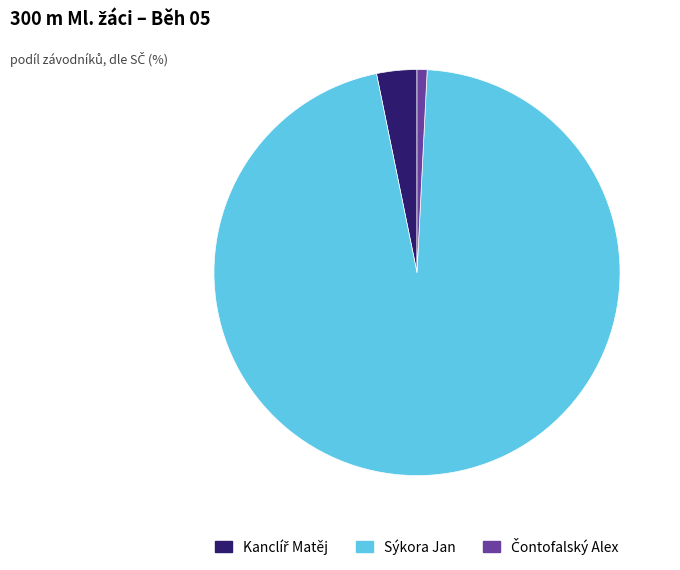

True or false: Sýkora Jan accounts for 96% of the total.

True